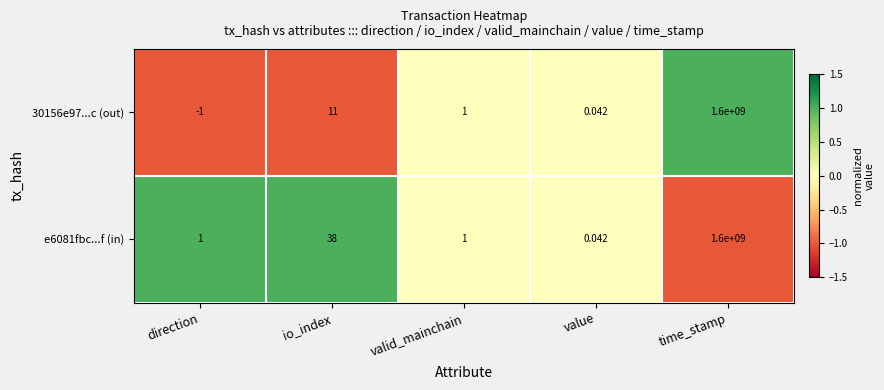

Which series has the widest spread of values?

30156e97...c (out)